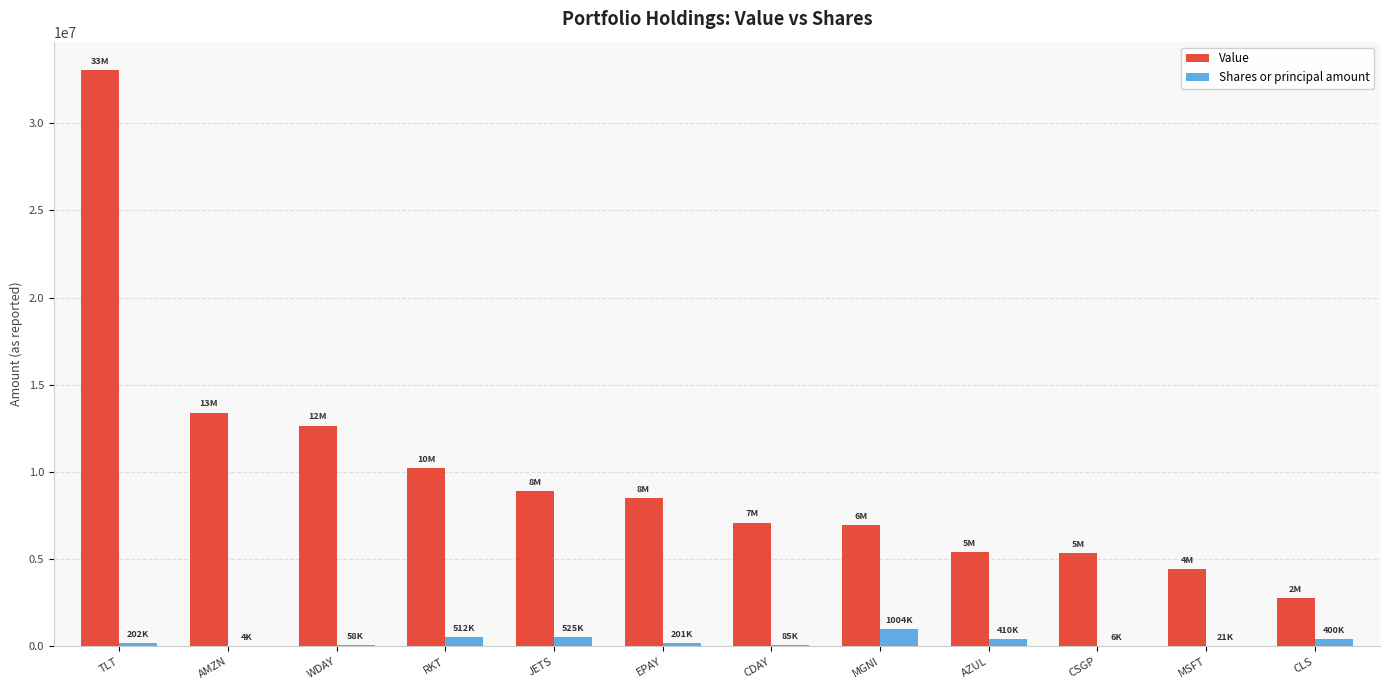

What is the sum of all Shares or principal amount values?

3432920